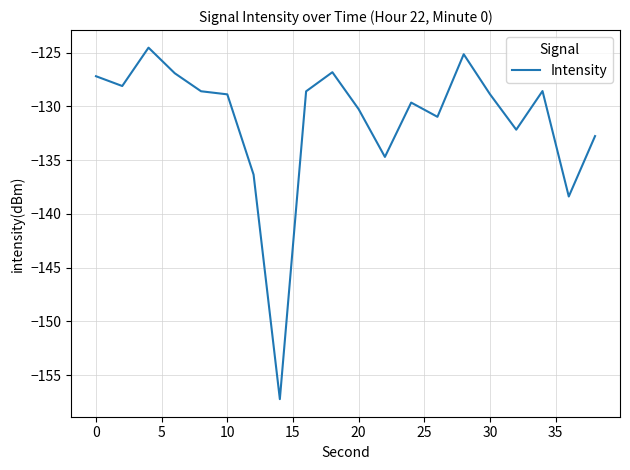

What is the maximum value shown in the chart?

-124.5